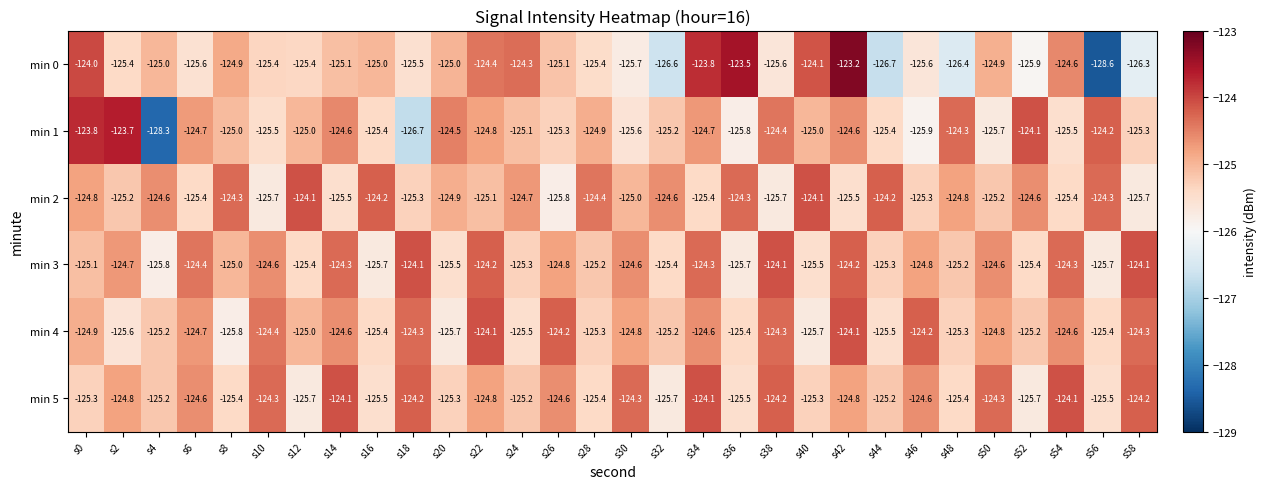

What is the total value across all series at s54?

-748.5